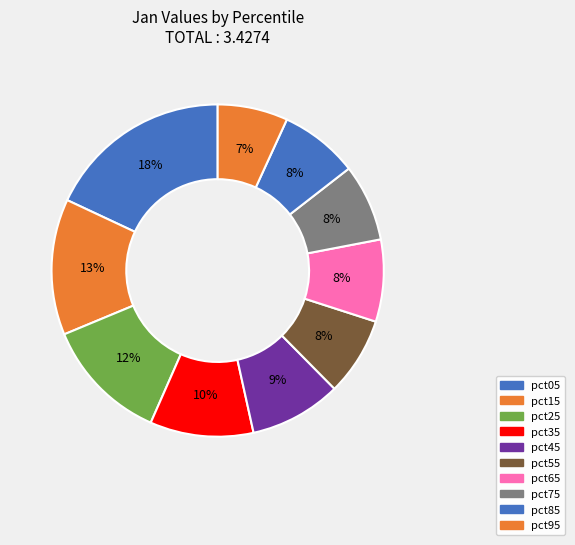

What is the smallest slice in the pie chart?

pct95